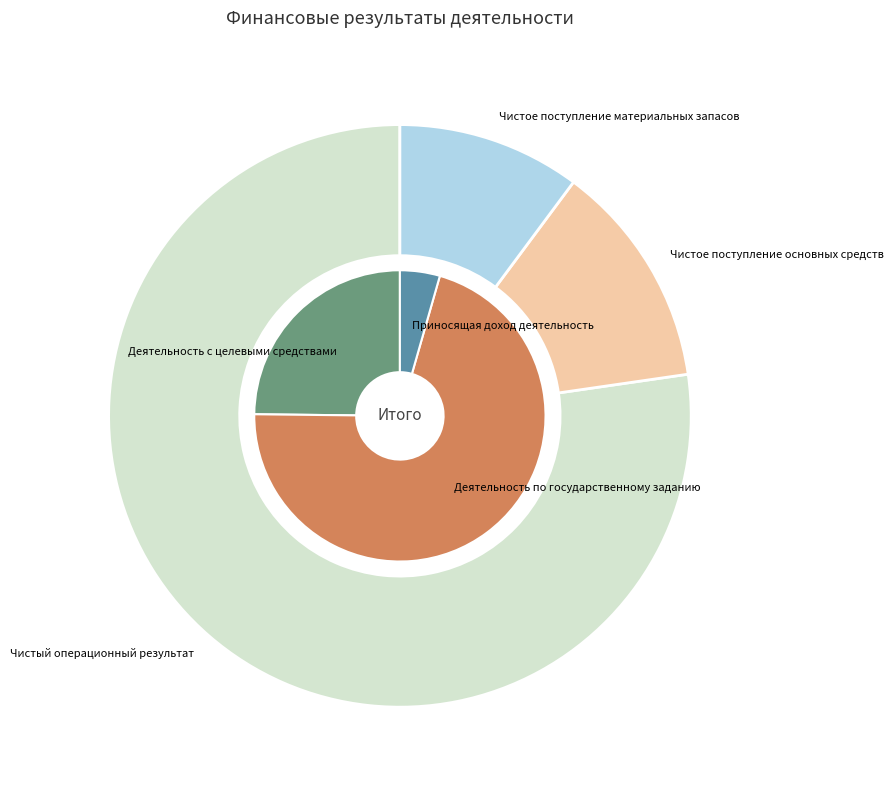

Does Чистое поступление основных средств account for over 50% of the chart?

No